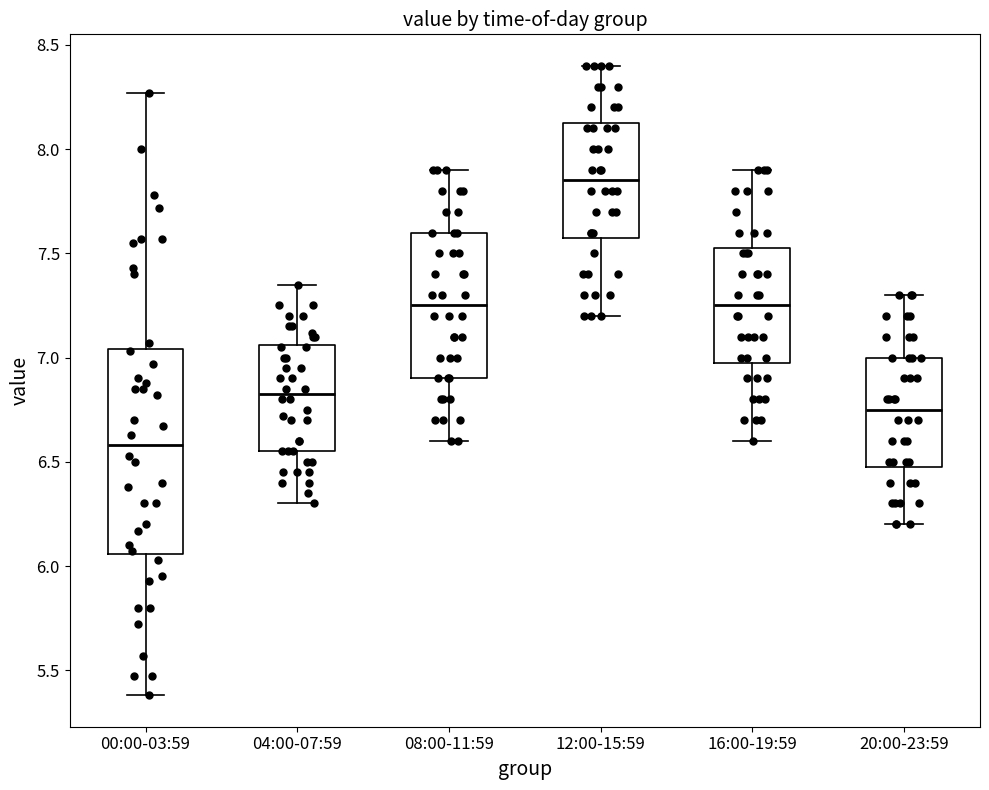

Where does the lower whisker of the box for 08:00-11:59 end on the y-axis? The values are not printed on the chart, so give them approximately, as read against the axis.

6.60